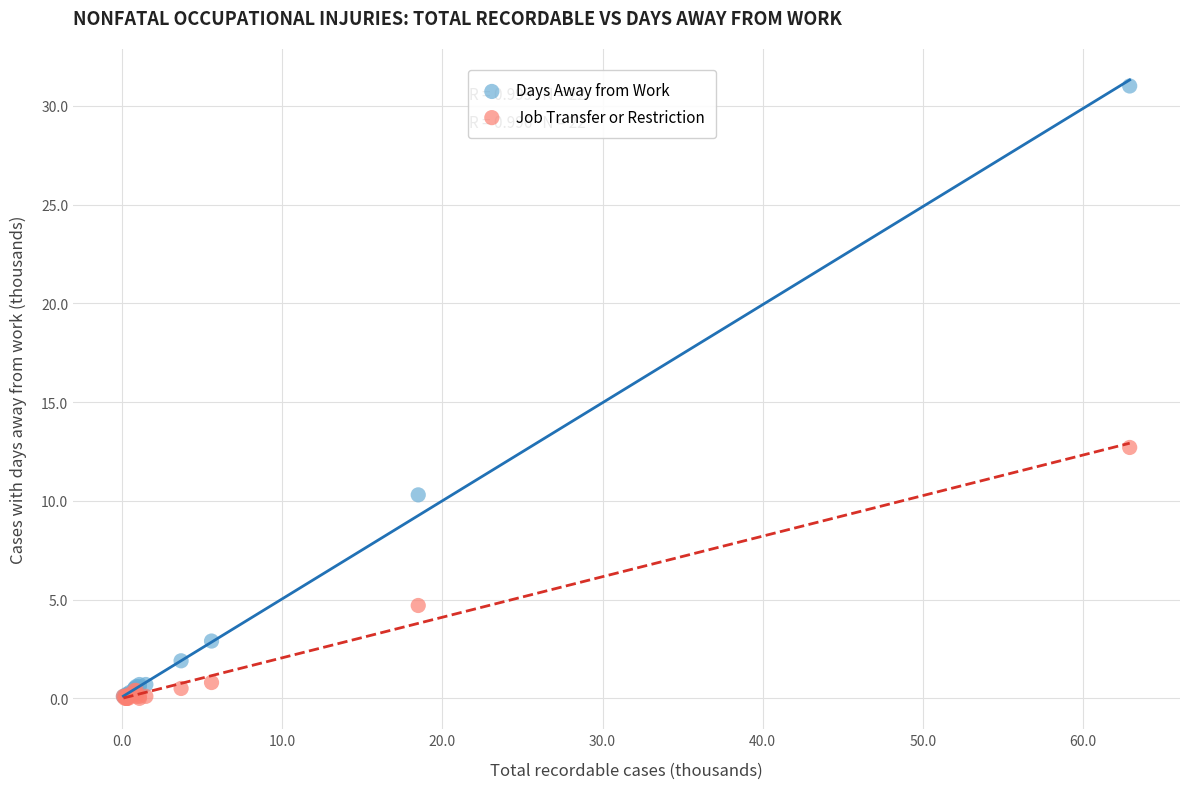

Which series has the largest Y range (max minus min)?

Days Away from Work